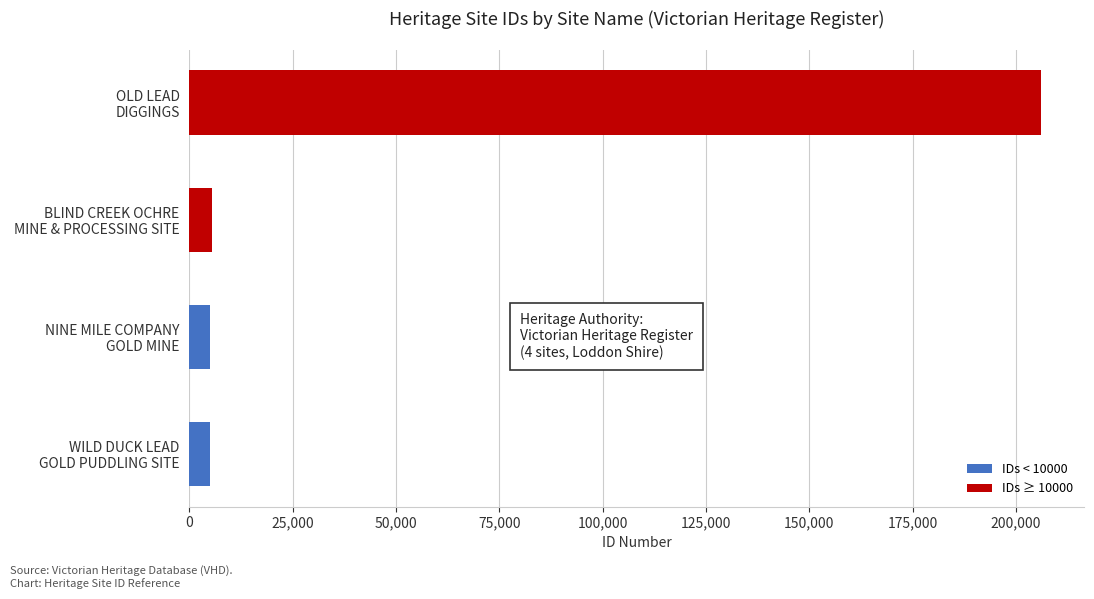

Which category has the highest value across all series?

OLD LEAD
DIGGINGS